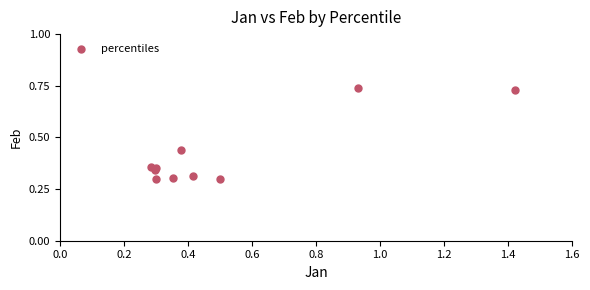

What is the average X value?

0.5